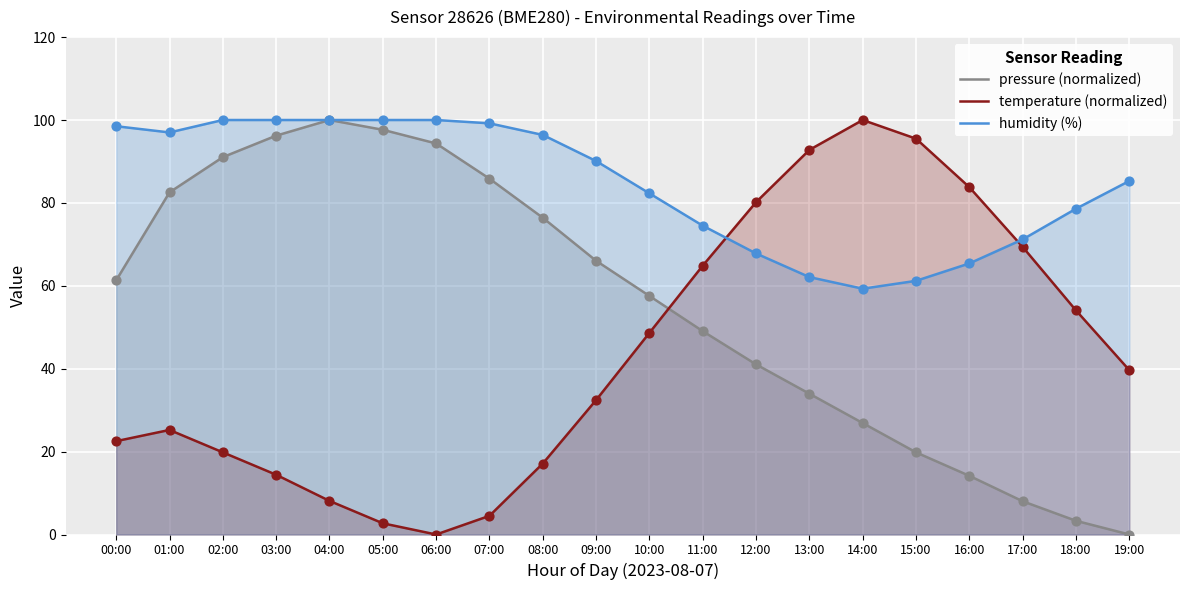

At how many categories does at least one series exceed 43?

20